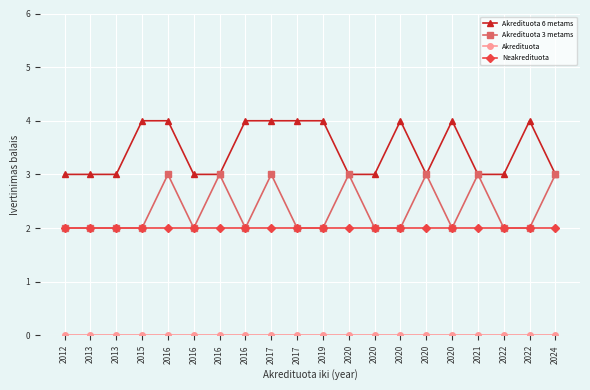

How many data points does each series have?

20